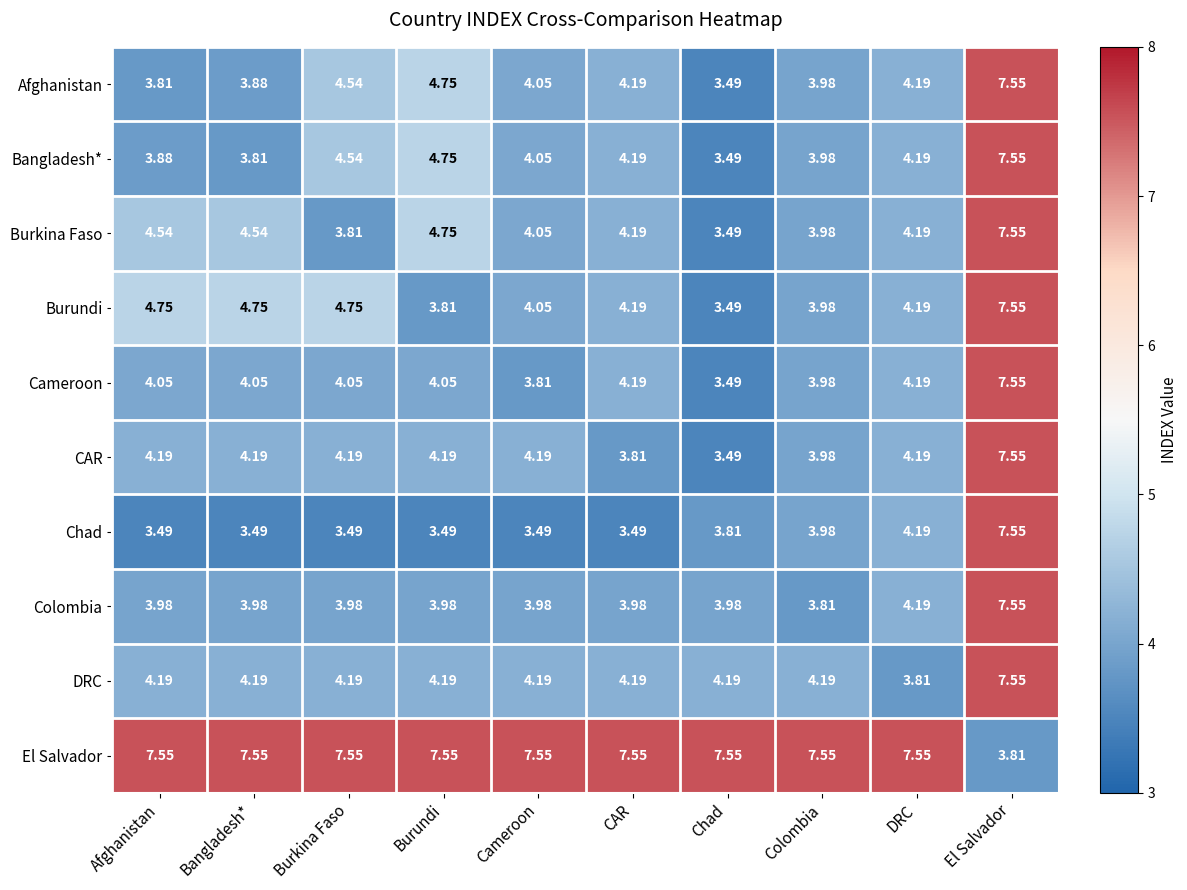

Which series has the largest total across all categories?

El Salvador